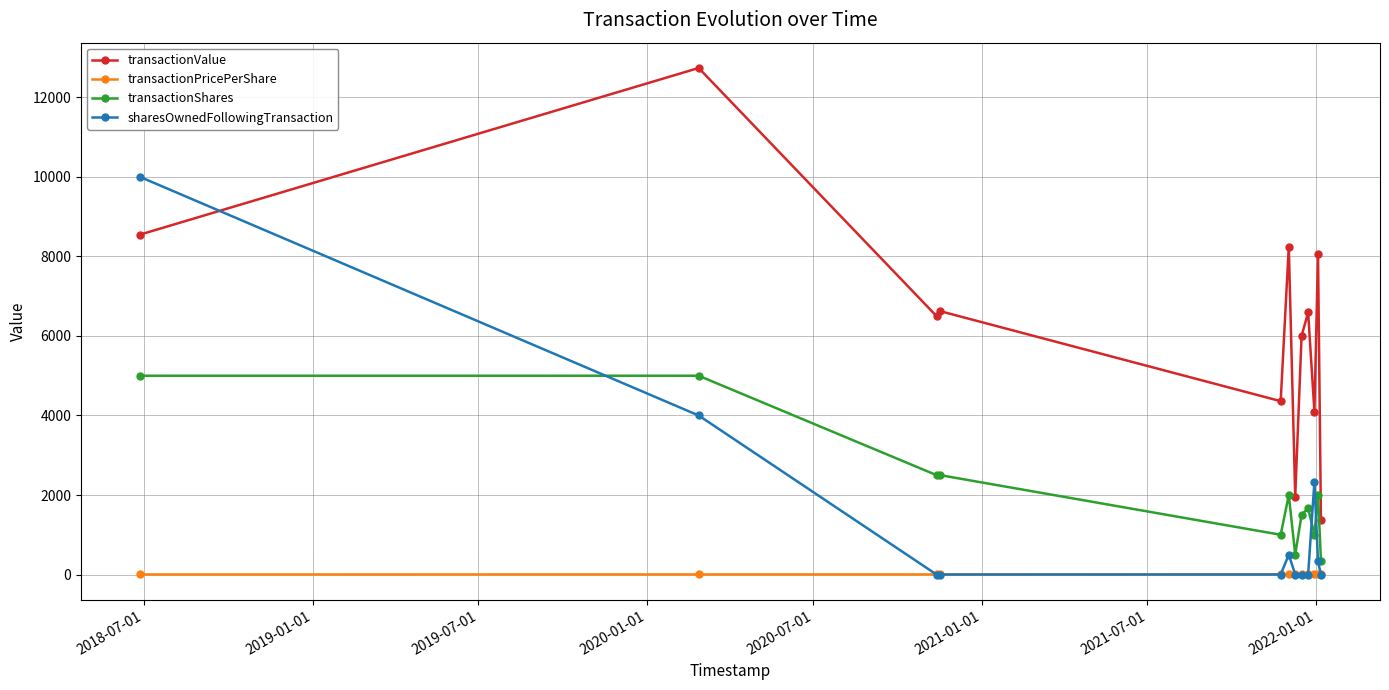

What is the highest value of the sharesOwnedFollowingTransaction series?

10000.0